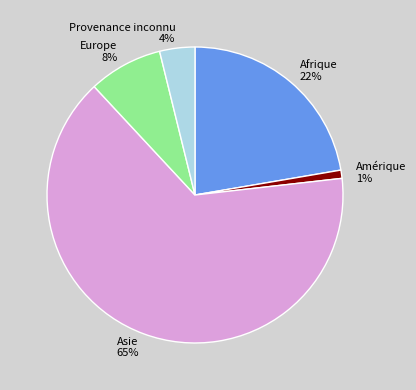

To the nearest percent, what is the average slice percentage?

20%